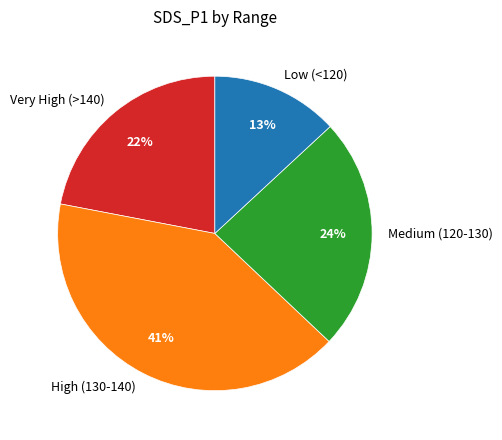

Is Medium (120-130) the majority of the pie?

No